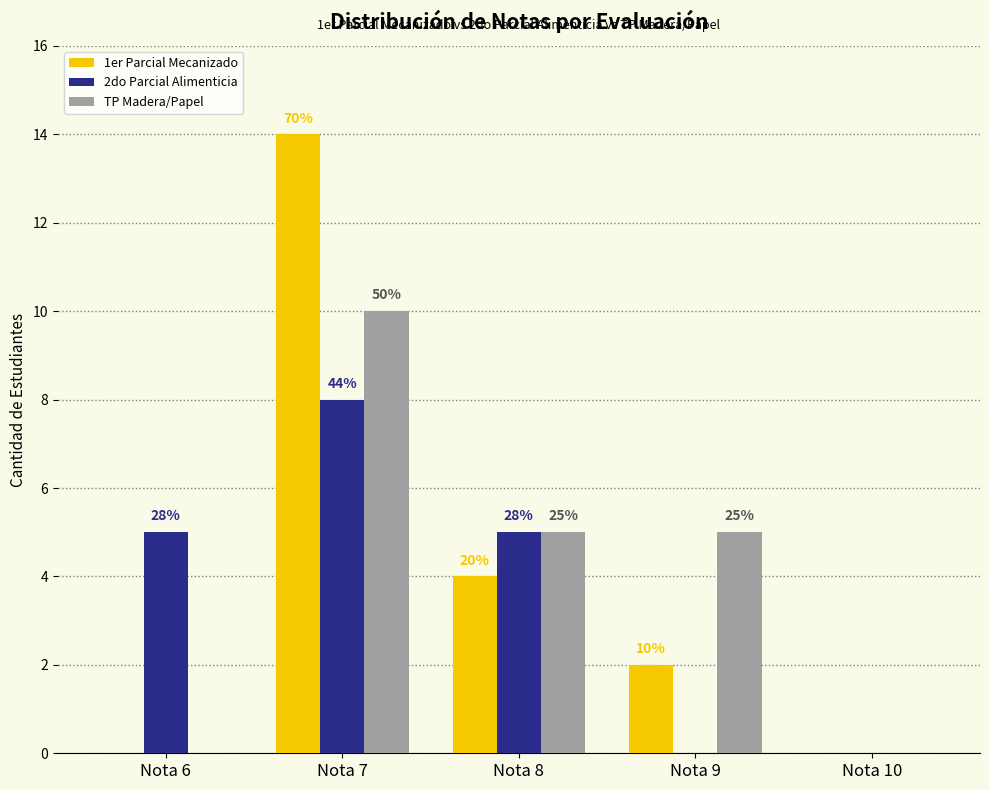

Where does the TP Madera/Papel series first go above 5?

Nota 7